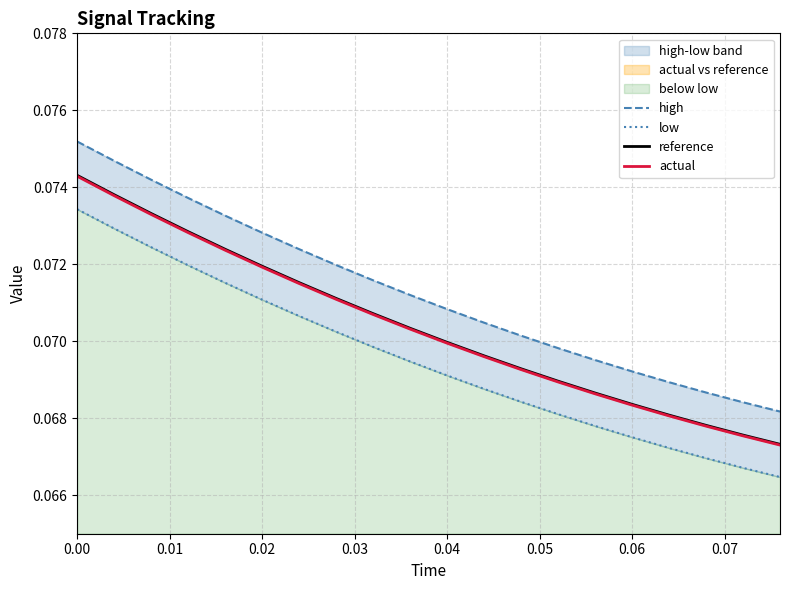

Is this an area chart (filled region under the line)?

No